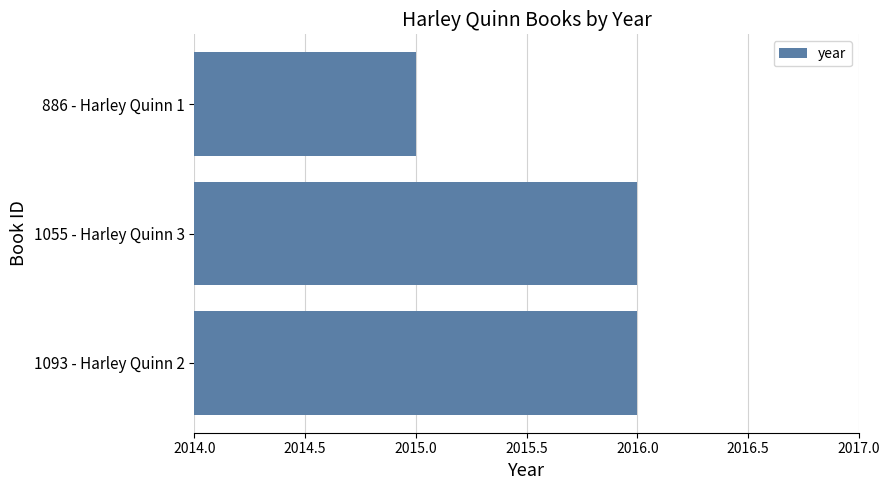

The value at 886 - Harley Quinn 1 is 1082. True or false?

False